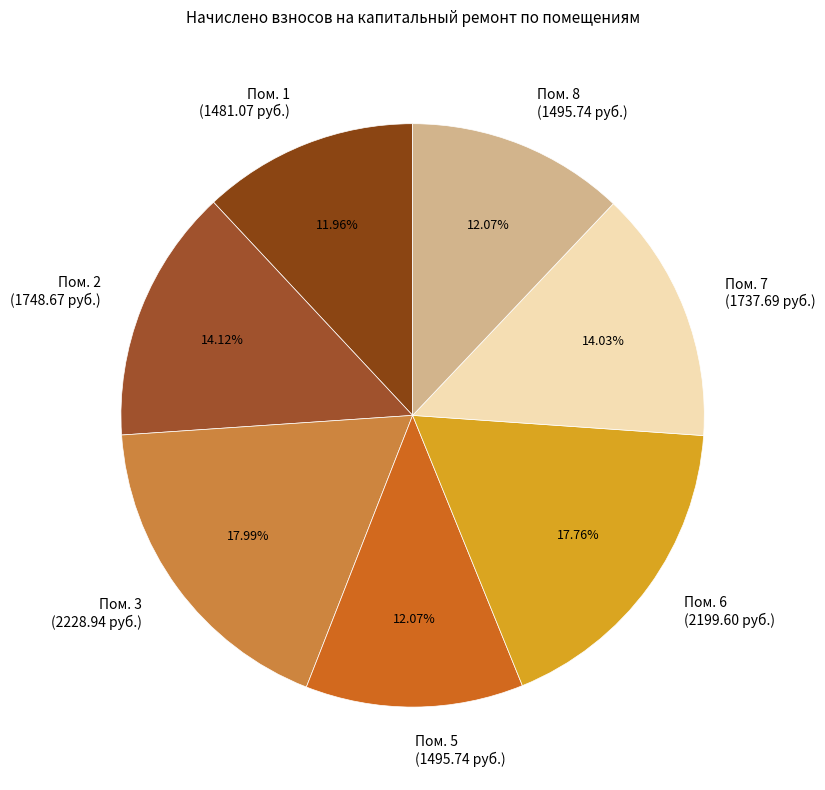

Combined, do Пом. 1 (1481.07 руб.) and Пом. 2 (1748.67 руб.) account for over 50%?

No